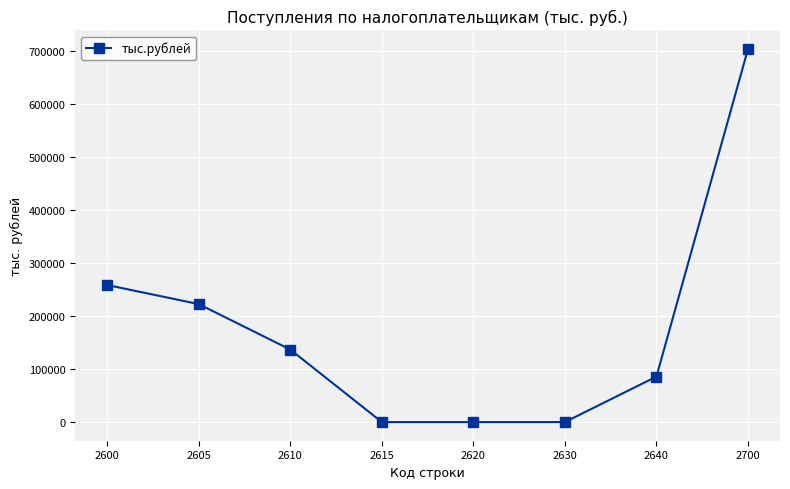

What is the change in value from 2605 to 2610?

-85690